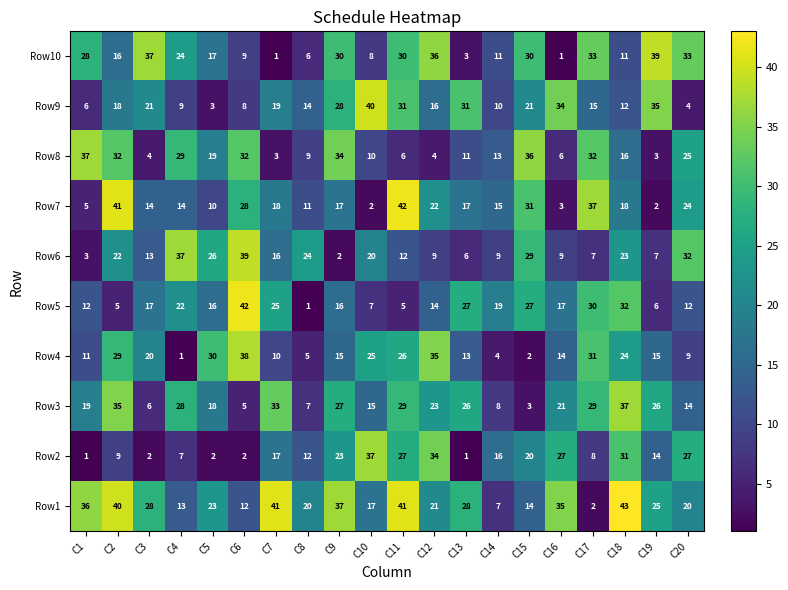

What is the average value of the Row4 series?

18